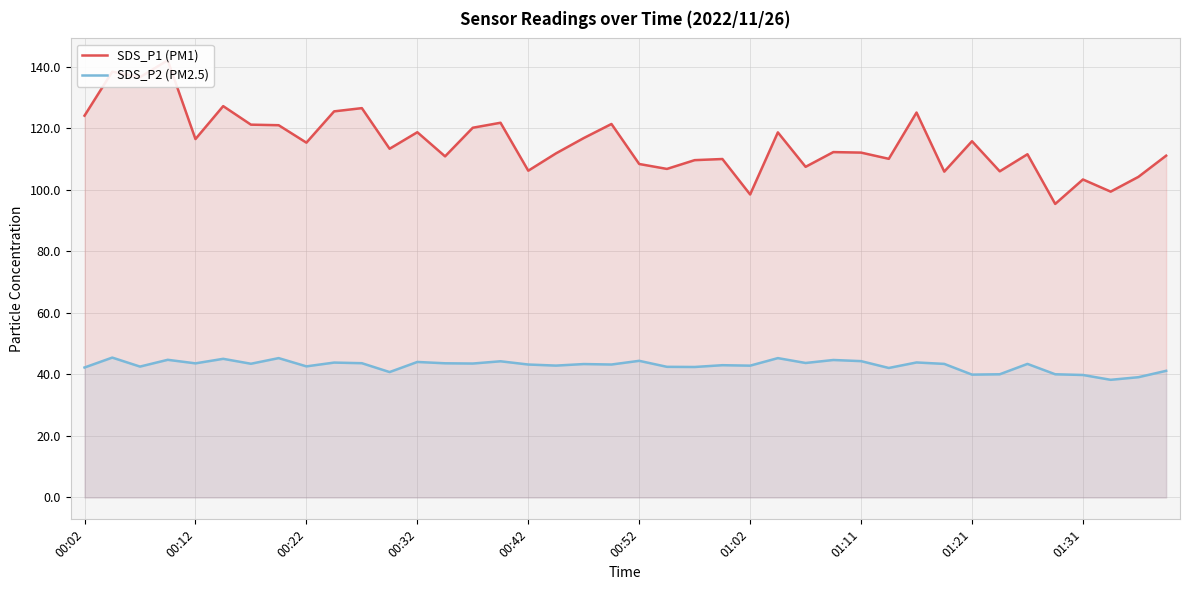

How many values in the SDS_P1 (PM1) series exceed 113?

20